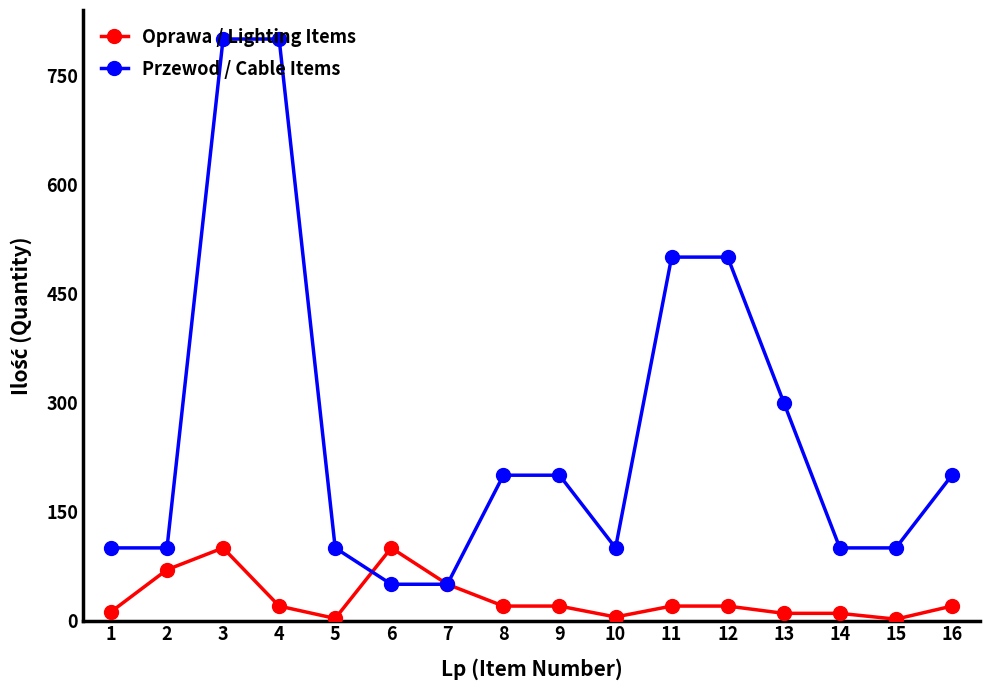

At which category is the sum across all series the highest?

3